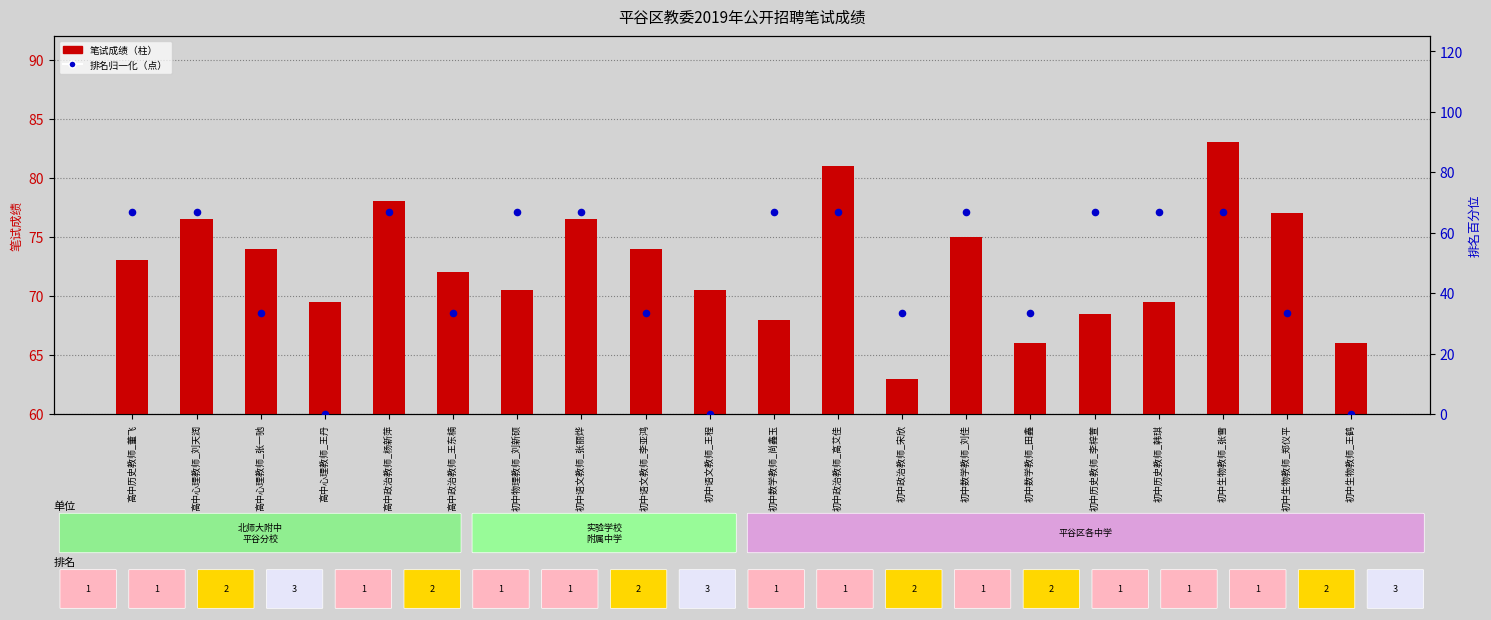

At which category is the sum across all series the highest?

初中生物教师_张雪